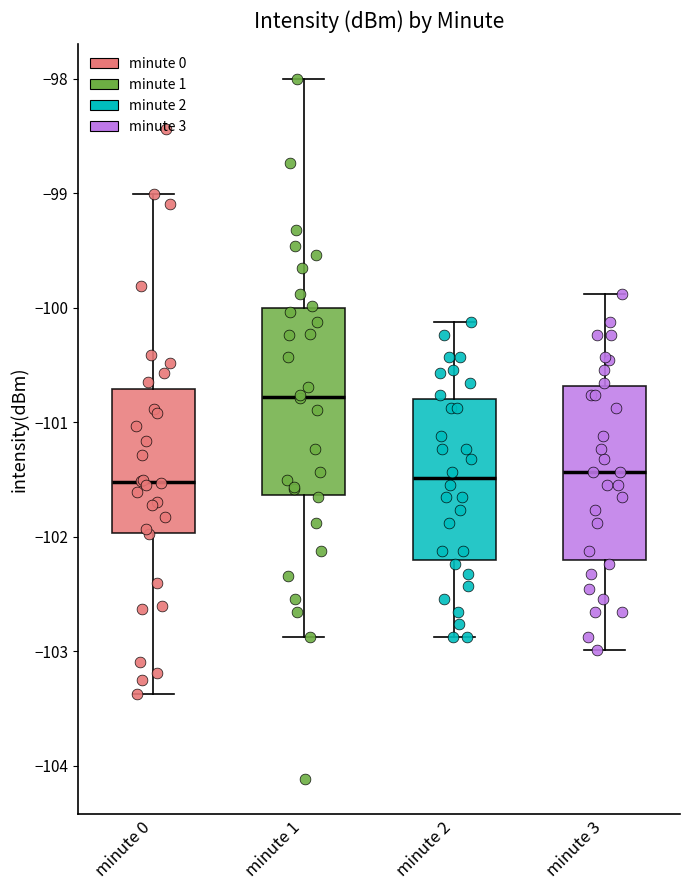

Reading left to right, read every box against the y-axis: the position of its median line, the range the box covers, and the ends of its whiskers. The values are not printed on the chart, so give them approximately, as read against the axis.

minute 0: median -101.5, box -102.0 to -100.7, whiskers -103.4 to -99.0
minute 1: median -100.8, box -101.6 to -100.0, whiskers -102.9 to -98.0
minute 2: median -101.5, box -102.2 to -100.8, whiskers -102.9 to -100.1
minute 3: median -101.4, box -102.2 to -100.7, whiskers -103.0 to -99.9